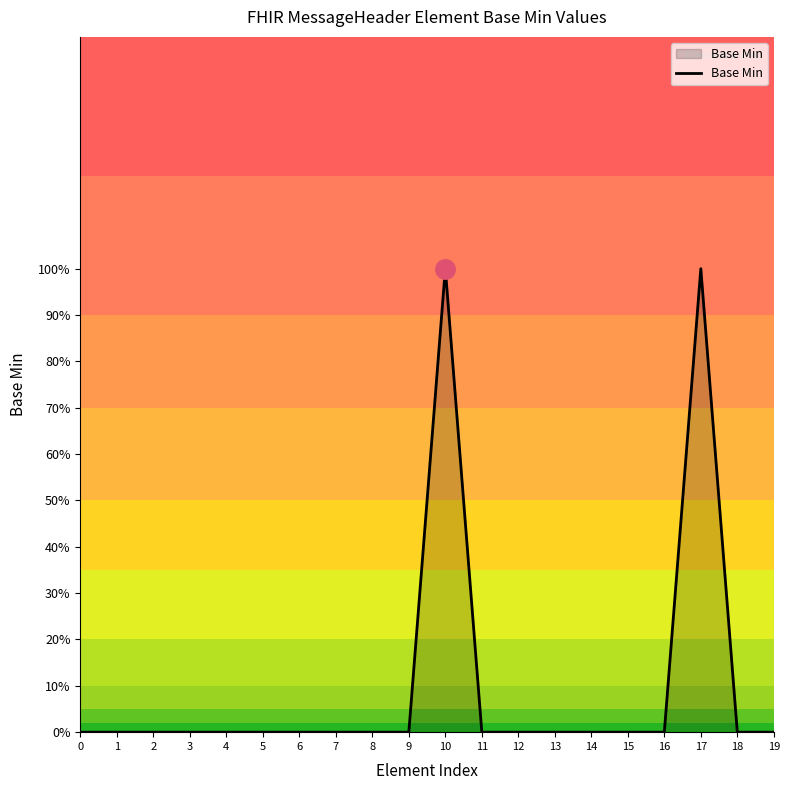

Does the chart display data point markers on the line(s)?

No